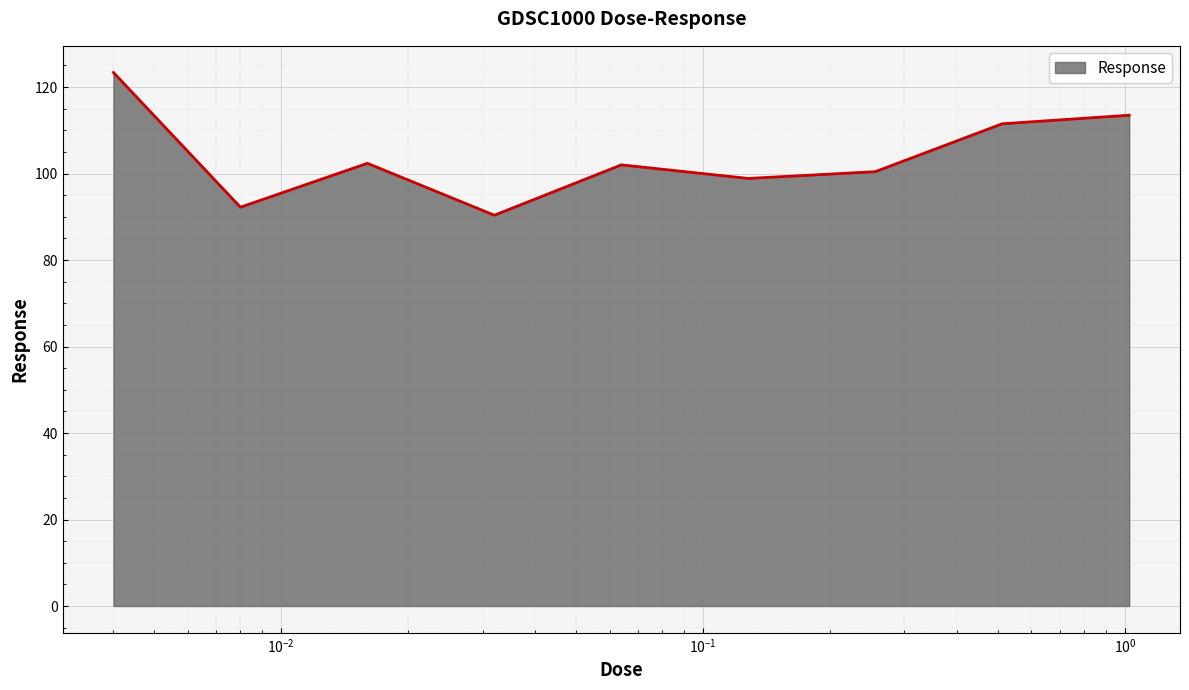

What is the minimum value shown in the chart?

90.4